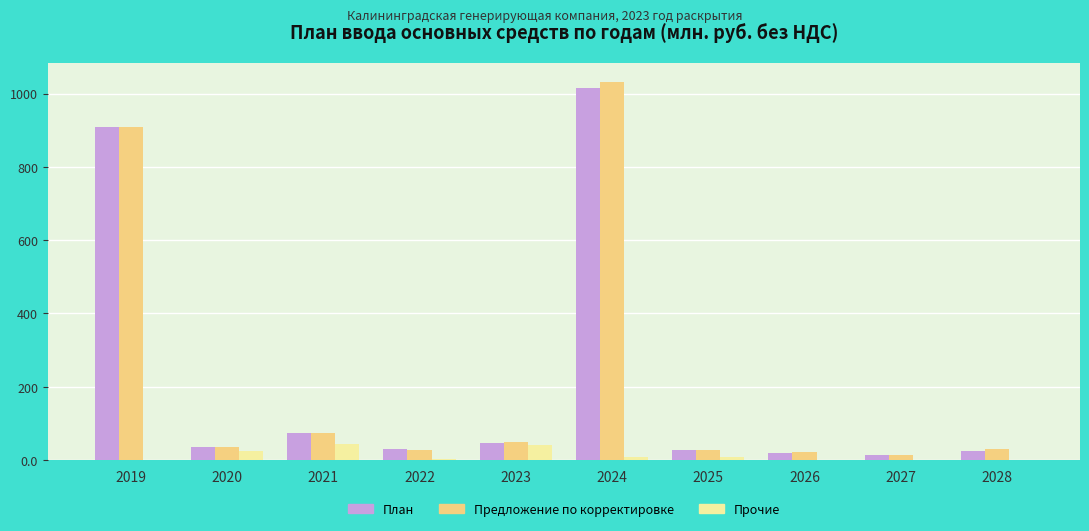

Which series changed the most between 2019 and 2027?

План